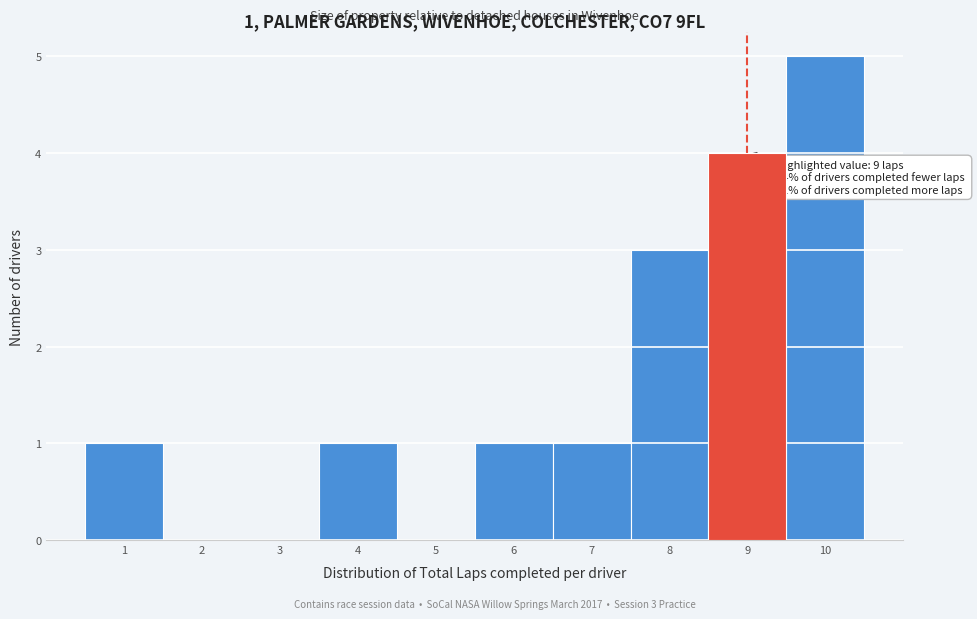

Which range on the x-axis has the tallest bar?

9.5 to 10.5